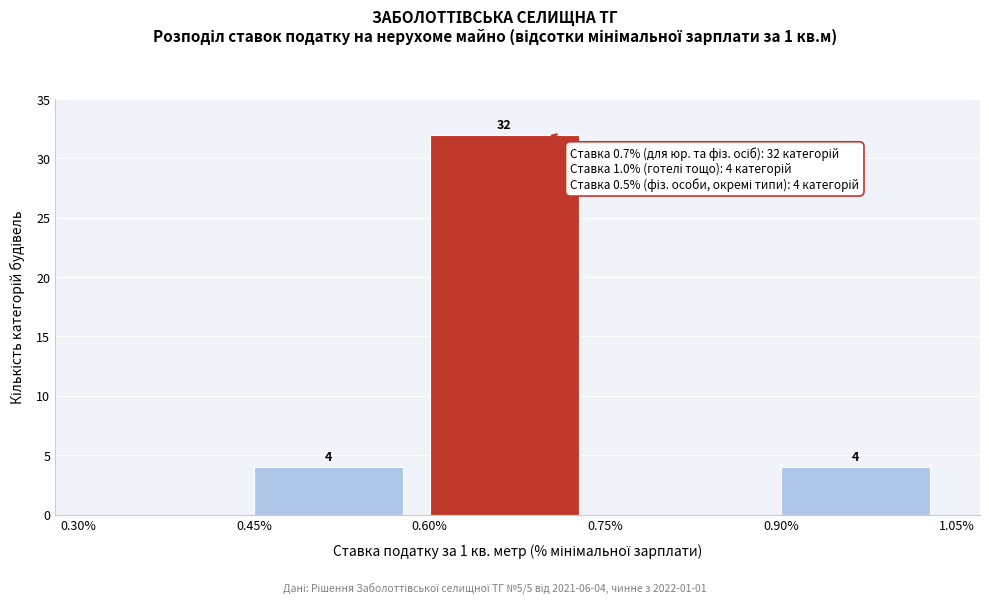

Over which range of the x-axis is the bar tallest?

0.60% to 0.75%